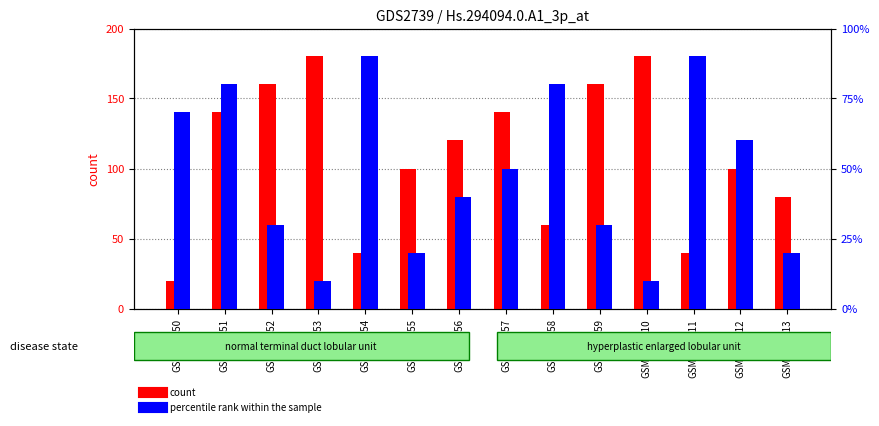

What is the lowest value of the count series?

20